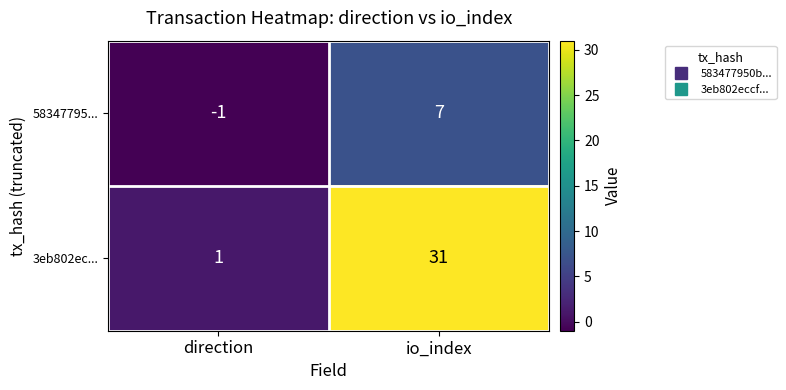

The value of 3eb802ec... at direction is 1. True or false?

True